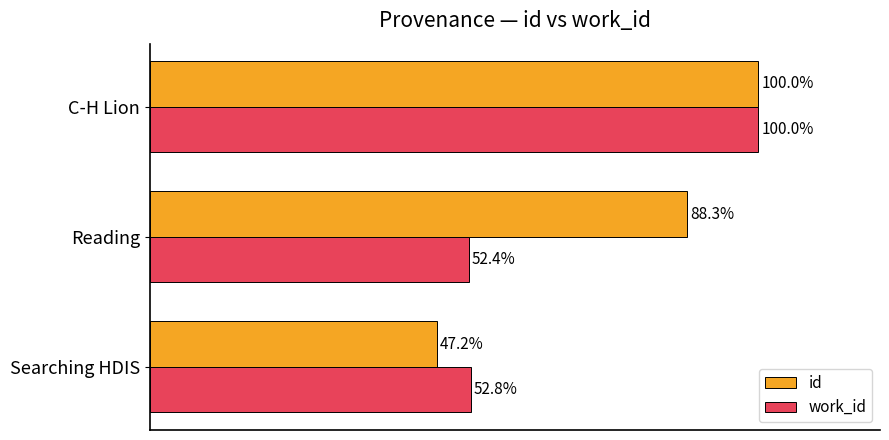

List the series in order of their overall mean, highest first.

id, work_id